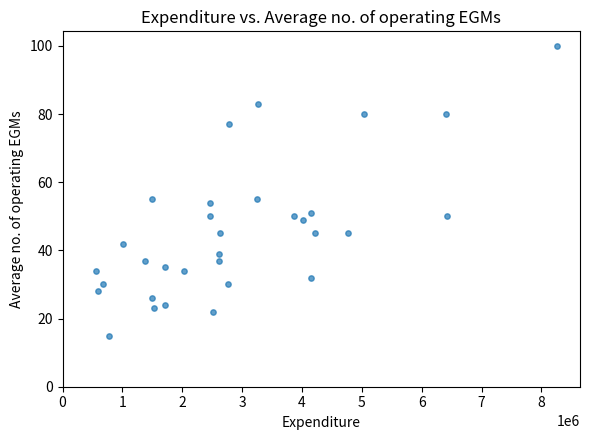

What is the range of Y values (max minus min)?

85